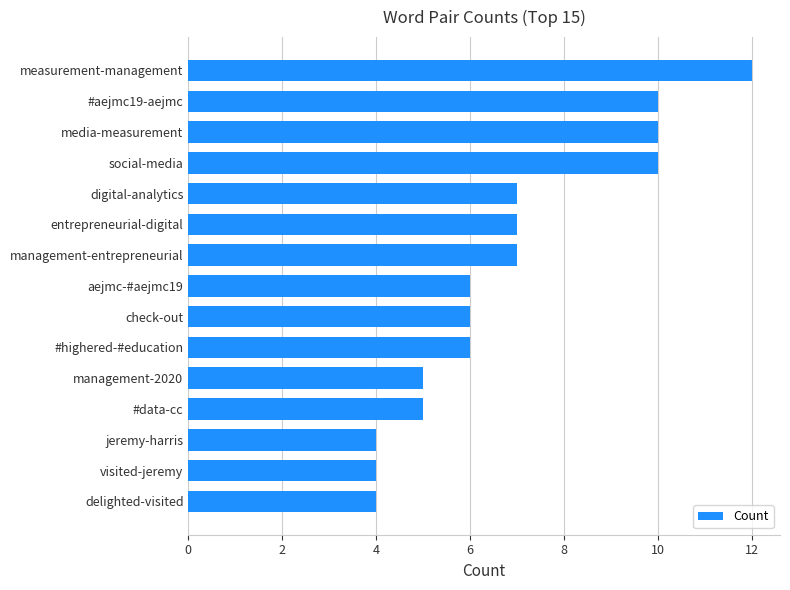

What is the change in value from social-media to measurement-management?

+2